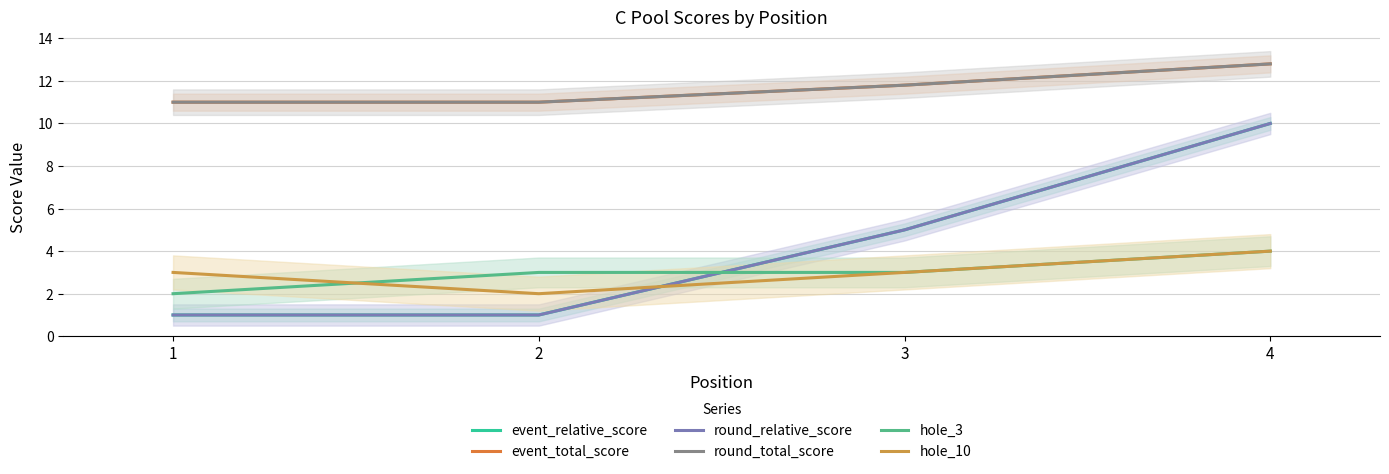

At which label does round_relative_score reach its minimum?

1